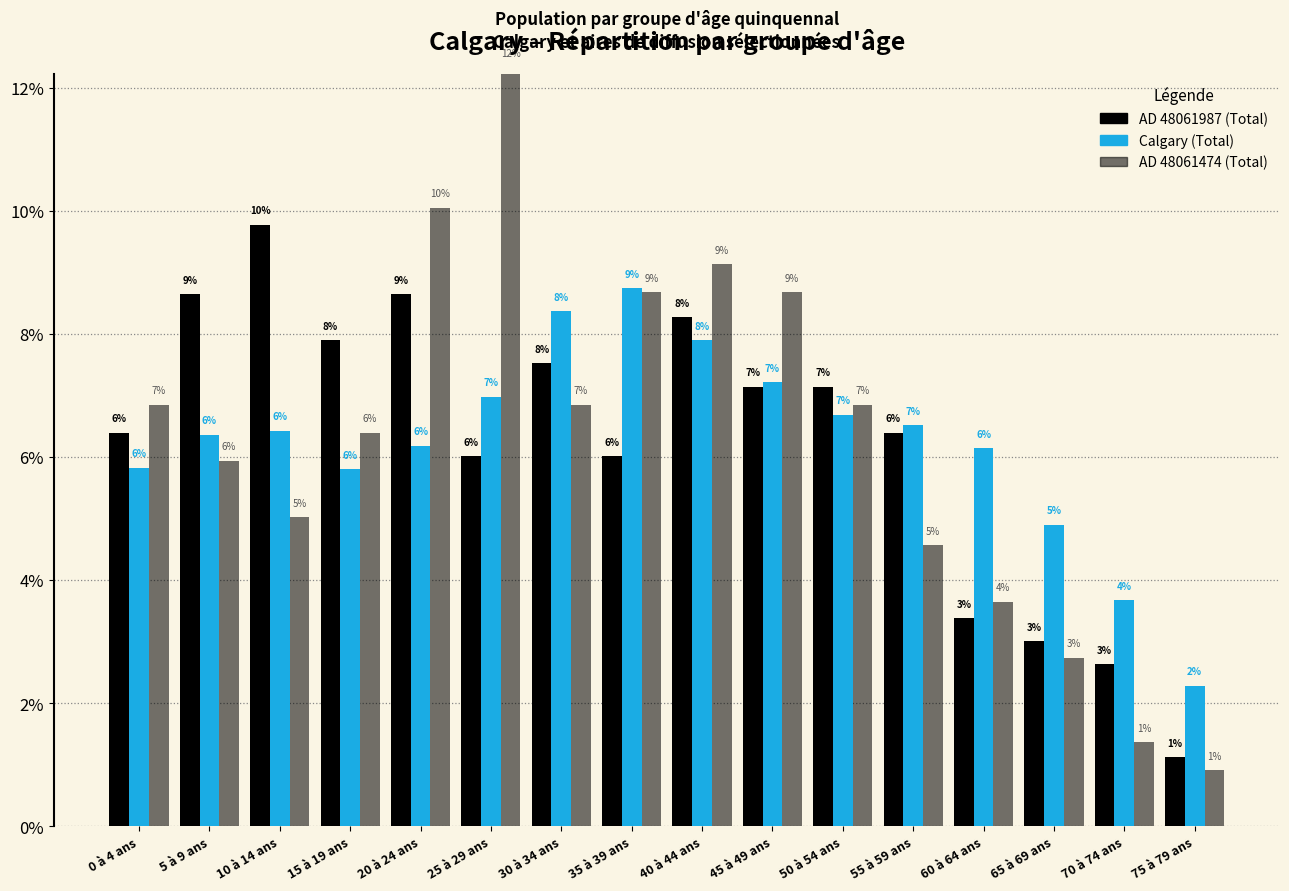

At which category is the sum across all series the highest?

25 à 29 ans